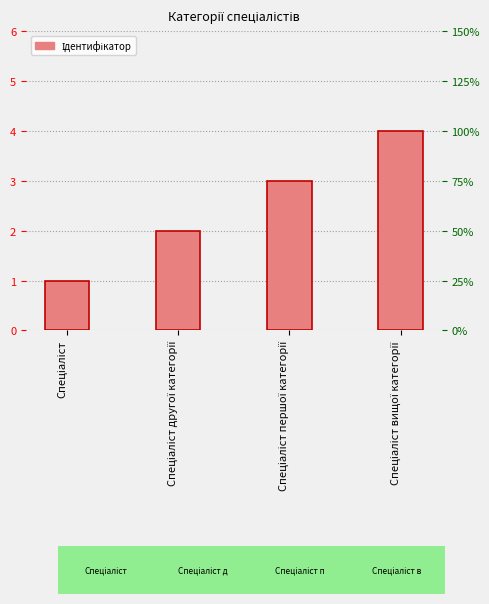

Reading left to right, list all the values displayed in this chart.

1	2	3	4